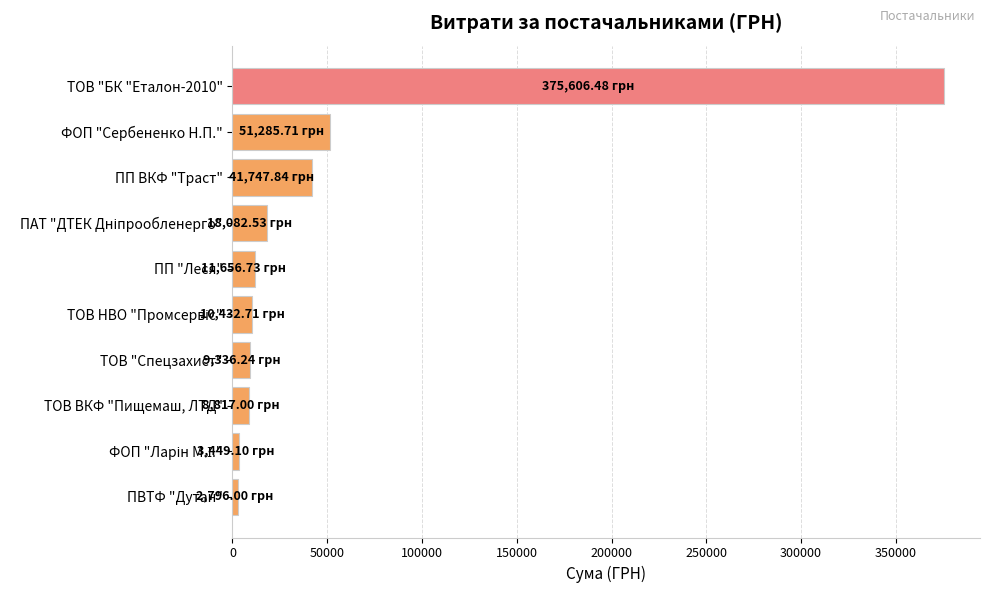

What is the label of the 1st bar from the bottom?

ПВТФ "Дутан"